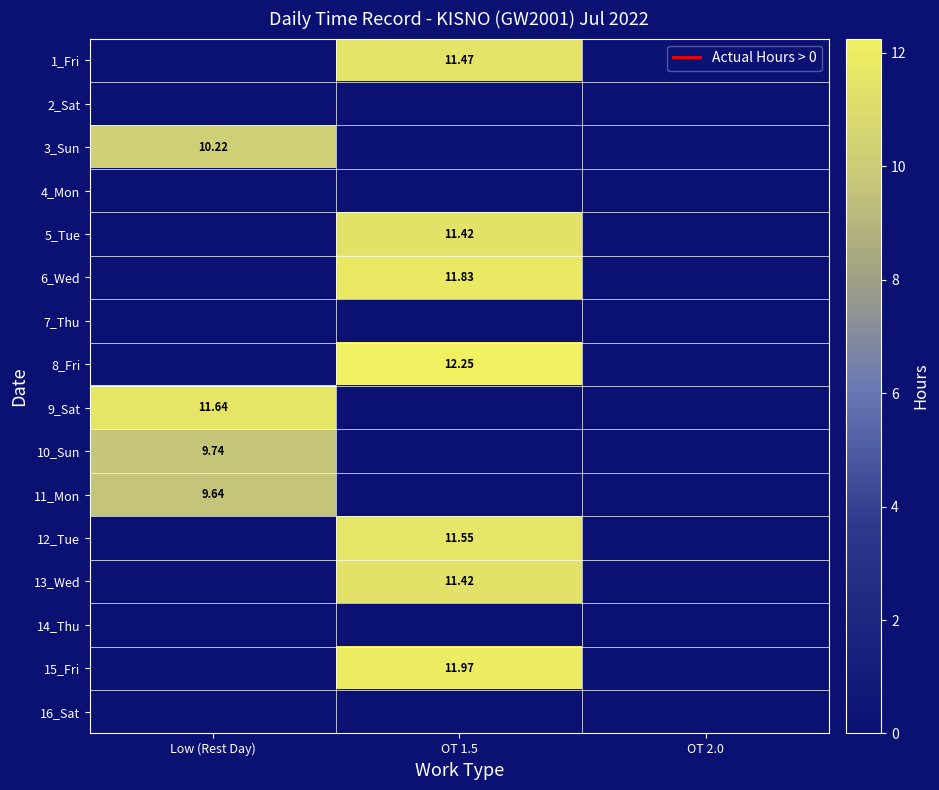

Which series has the largest total across all categories?

8_Fri